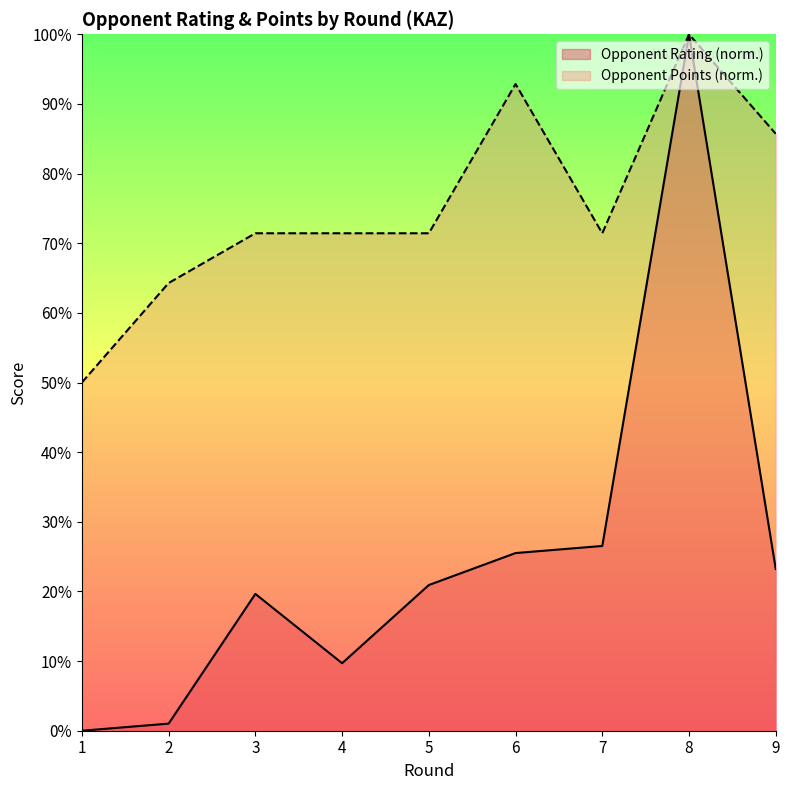

Is the value of Points at 2 greater than the value of Rating at 7?

Yes